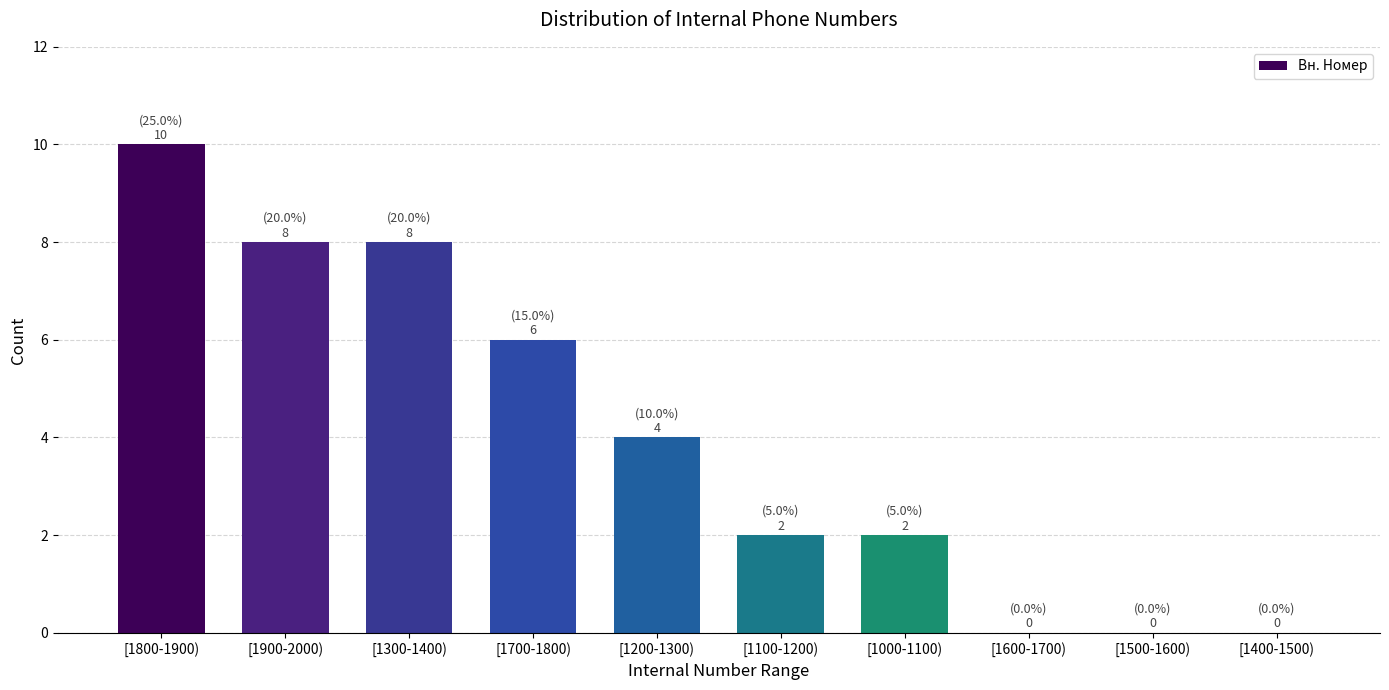

Reading left to right, extract all data points from this chart.

[1800-1900)=10	[1900-2000)=8	[1300-1400)=8	[1700-1800)=6	[1200-1300)=4	[1100-1200)=2	[1000-1100)=2	[1600-1700)=0	[1500-1600)=0	[1400-1500)=0